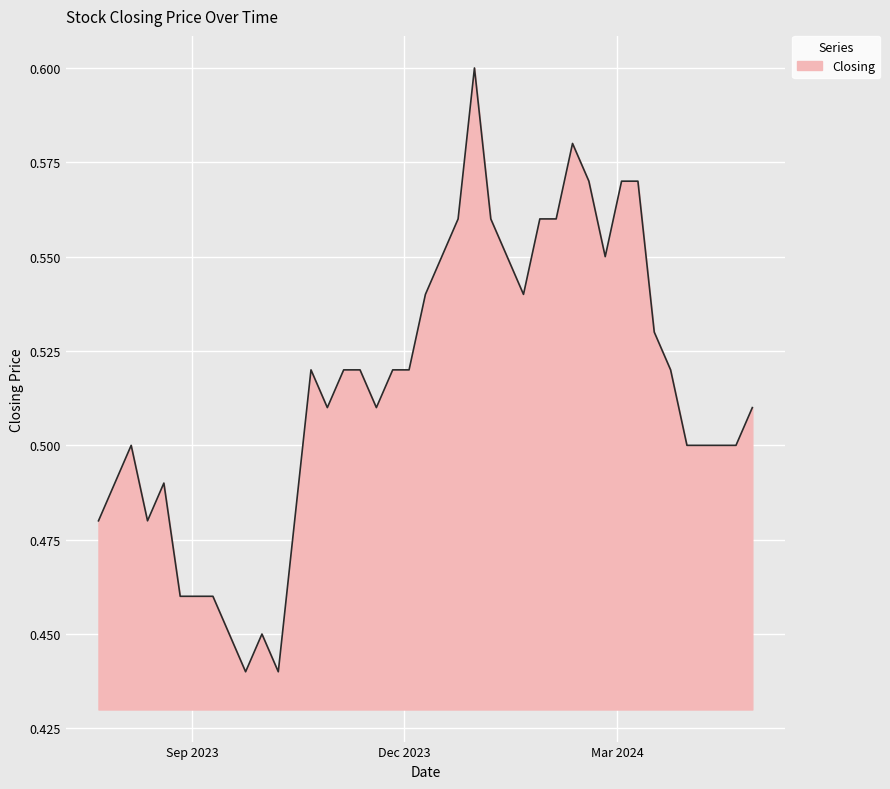

List the labels in order of value, largest first.

31/12/2023, 11/02/2024, 10/03/2024, 03/03/2024, 18/02/2024, 04/02/2024, 28/01/2024, 07/01/2024, 24/12/2023, 25/02/2024, 14/01/2024, 17/12/2023, 21/01/2024, 10/12/2023, 17/03/2024, 24/03/2024, 03/12/2023, 26/11/2023, 12/11/2023, 05/11/2023, 22/10/2023, 28/04/2024, 19/11/2023, 29/10/2023, 21/04/2024, 14/04/2024, 31/03/2024, 06/08/2023, 20/08/2023, 30/07/2023, 15/10/2023, 13/08/2023, 23/07/2023, 10/09/2023, 03/09/2023, 27/08/2023, 01/10/2023, 17/09/2023, 08/10/2023, 24/09/2023